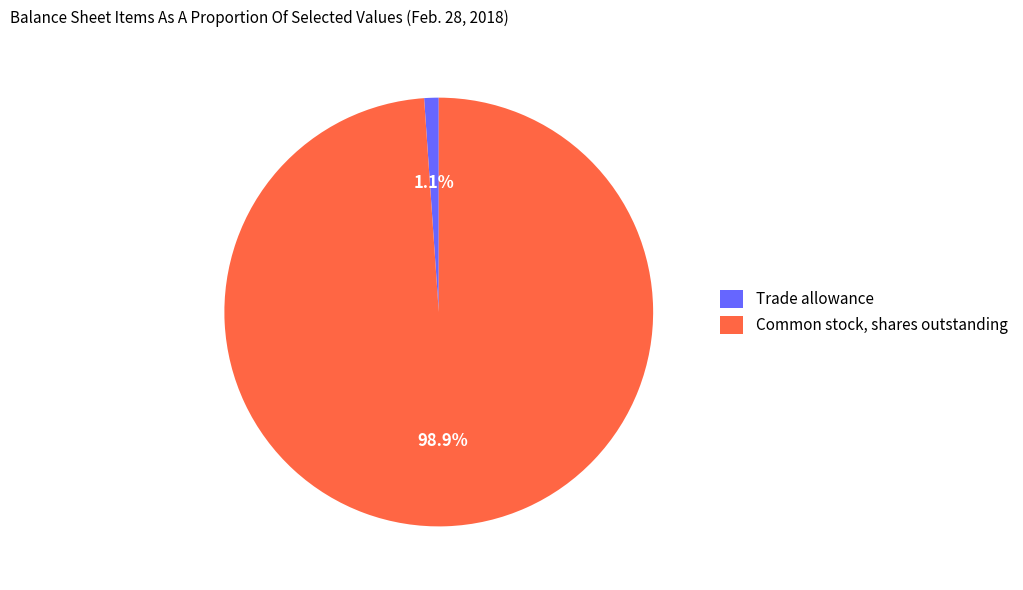

How many slices are in this pie chart?

2